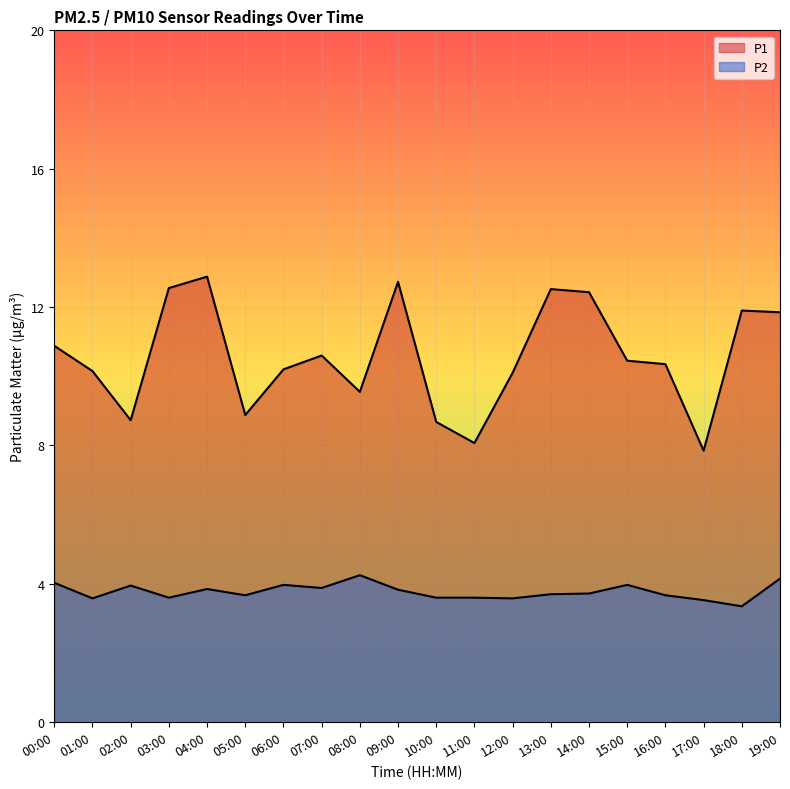

True or false: P2 has a value of 6.0 at 16:00.

False